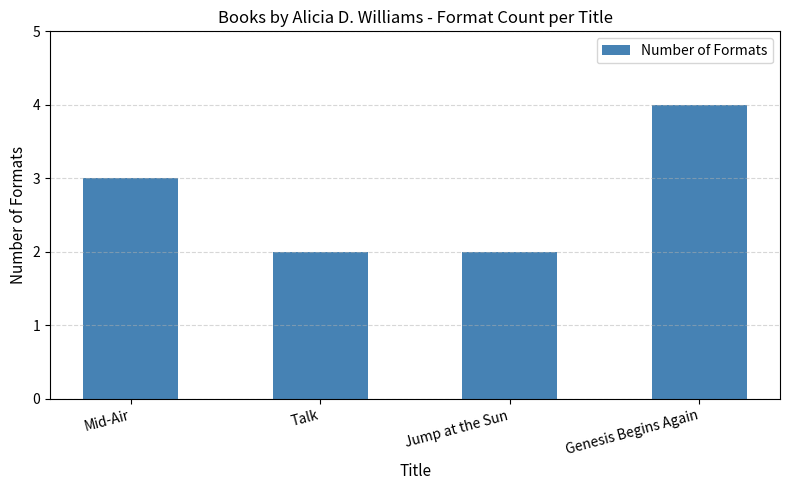

Reading right to left, transcribe all the data shown in this chart.

4	2	2	3